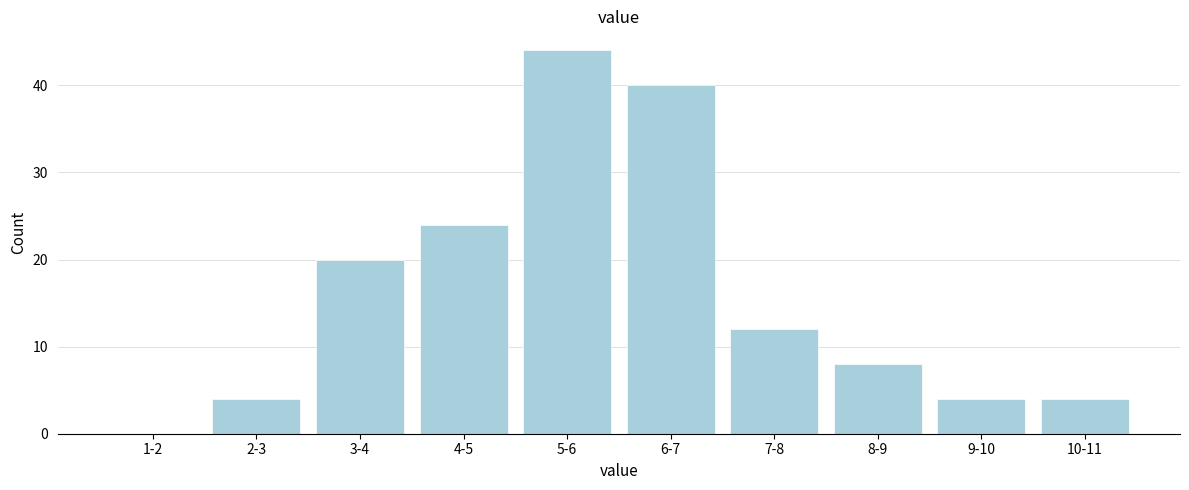

Reading left to right, what are all the values shown in this chart?

1-2=0	2-3=4	3-4=20	4-5=24	5-6=44	6-7=40	7-8=12	8-9=8	9-10=4	10-11=4